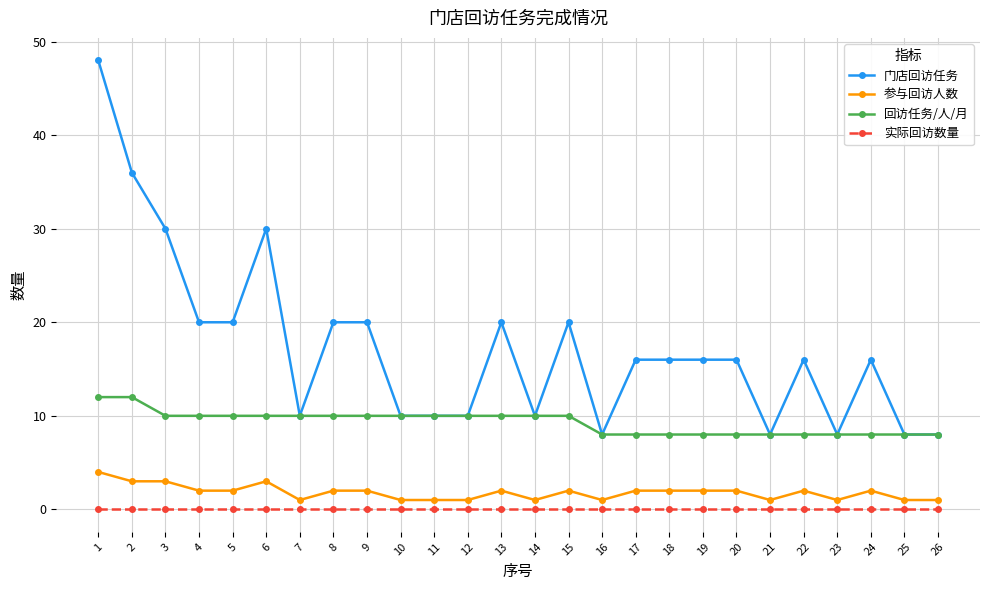

What is the difference between the highest and lowest values at 22?

16